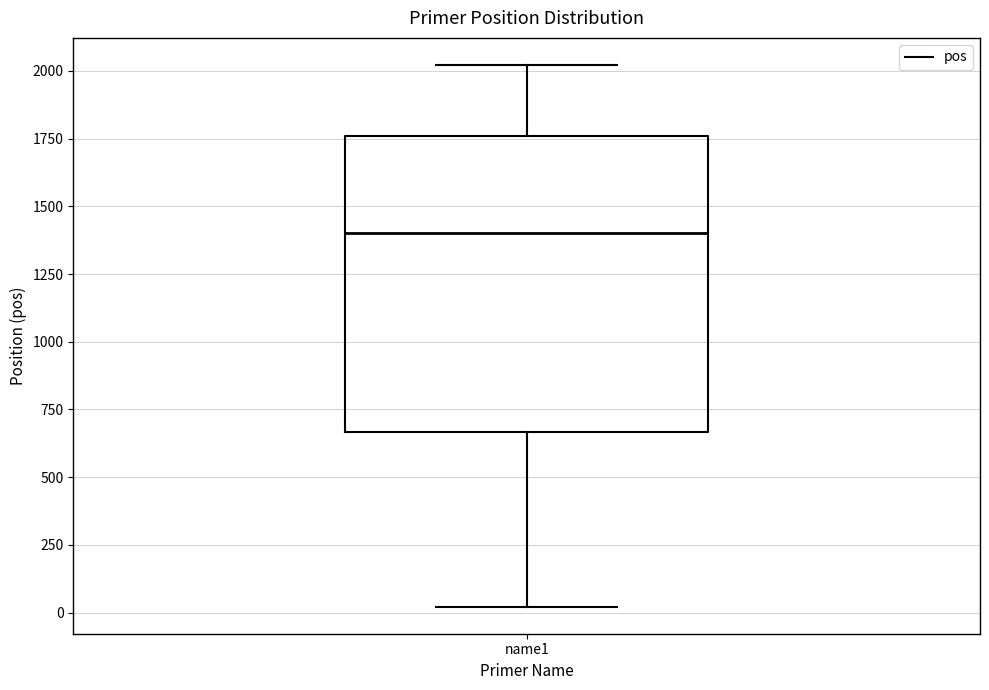

Transcribe this box plot: give where the median line is, the range the box spans, and where the two whiskers end, as read against the y-axis. The values are not printed on the chart, so give them approximately, as read against the axis.

median 1400, box 650 to 1750, whiskers 0 to 2000